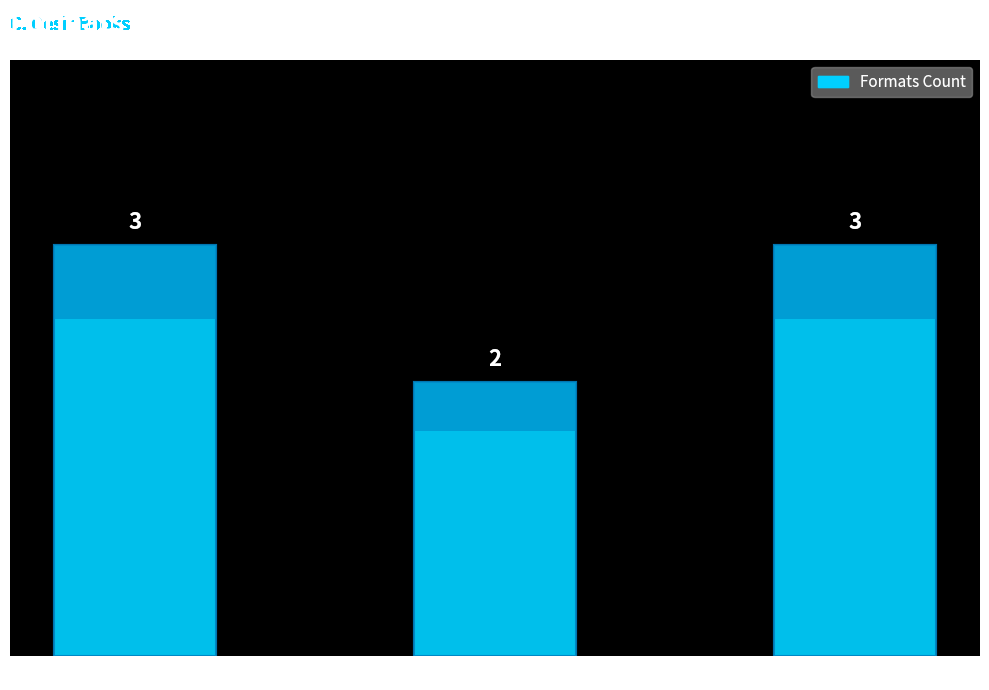

Reading left to right, what are all the values shown in this chart?

3	2	3